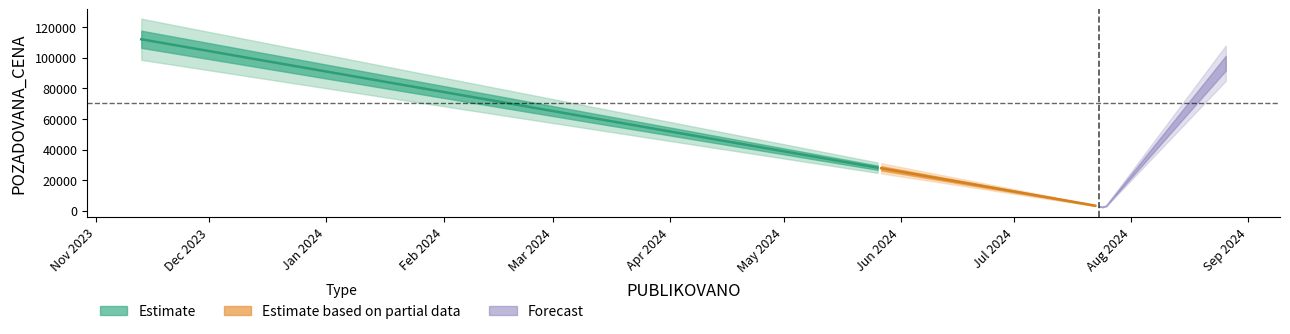

Reading left to right, extract all data points from this chart.

2023-11-13=112050	2024-07-25=2230	2024-08-26=96420